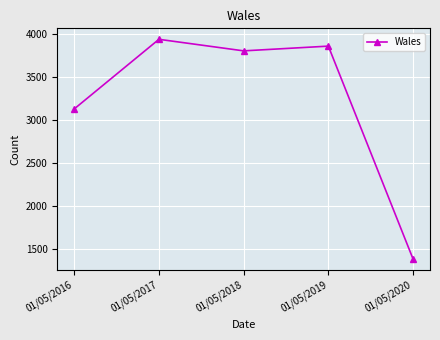

Where is the first local maximum?

01/05/2017